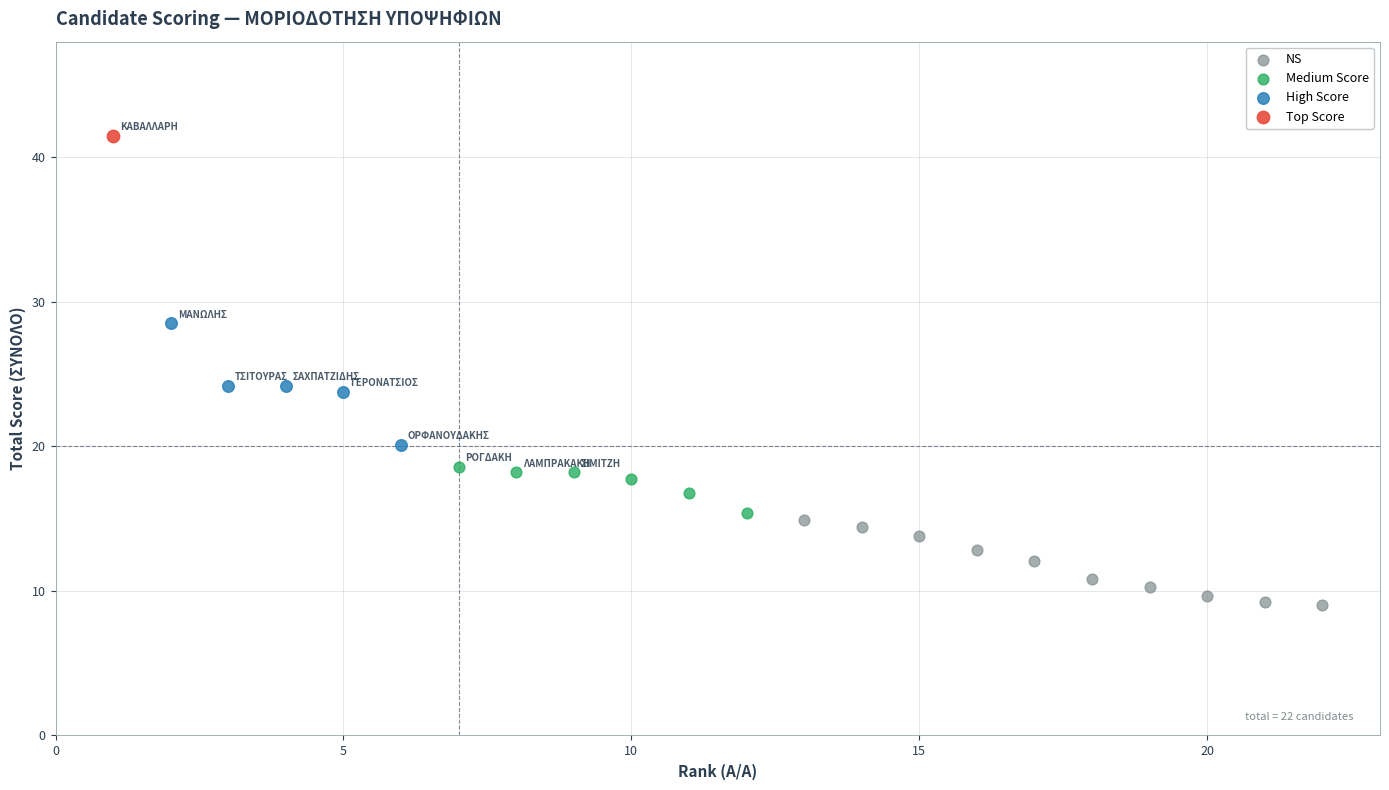

What are all the series names shown in the legend?

NS, Medium Score, High Score, Top Score